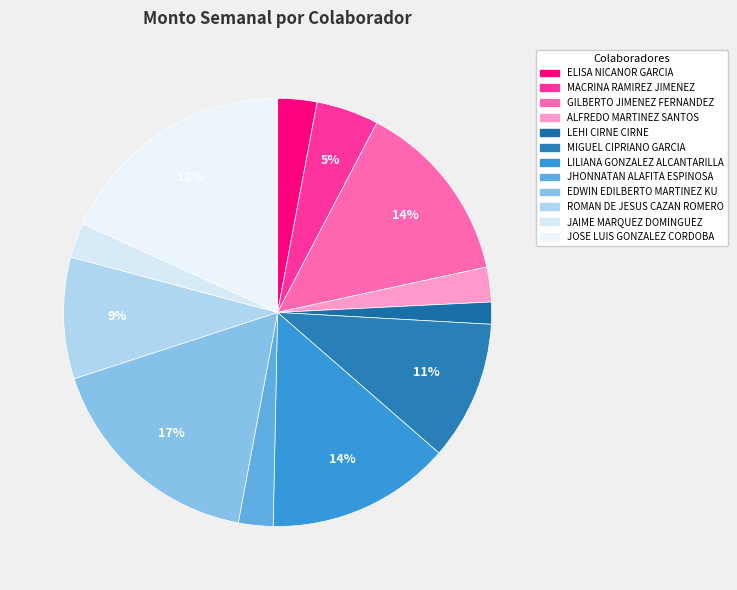

To the nearest percent, what portion does GILBERTO JIMENEZ FERNANDEZ represent?

14%